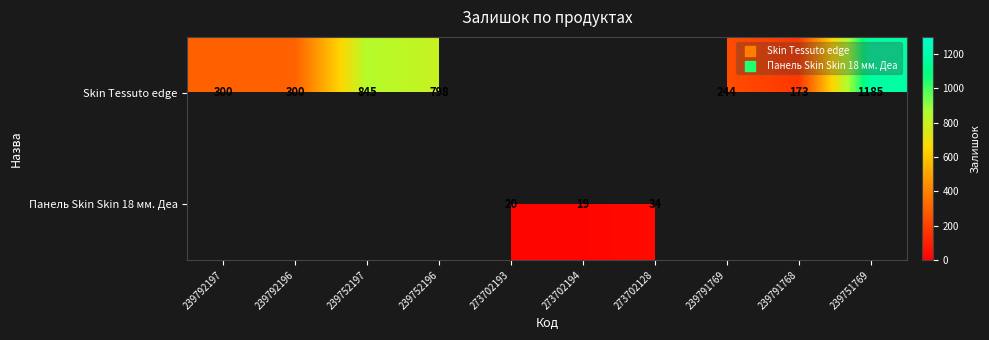

What is the sum of the Панель Skin Skin 18 мм. Деа values at 273702193 and 273702194?

39